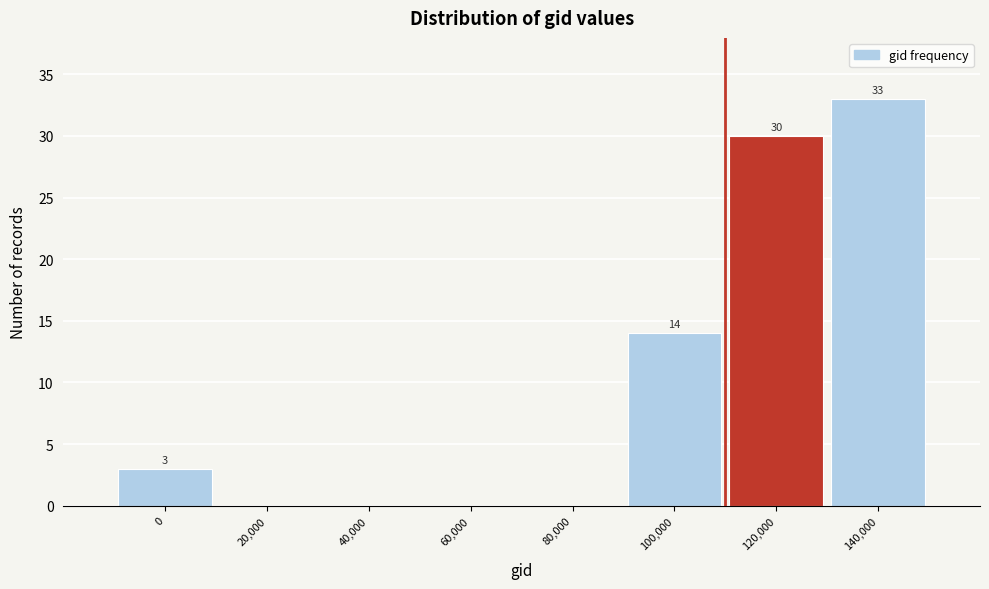

Reading left to right, what are all the values shown in this chart?

0=3	20,000=0	40,000=0	60,000=0	80,000=0	100,000=14	120,000=30	140,000=33